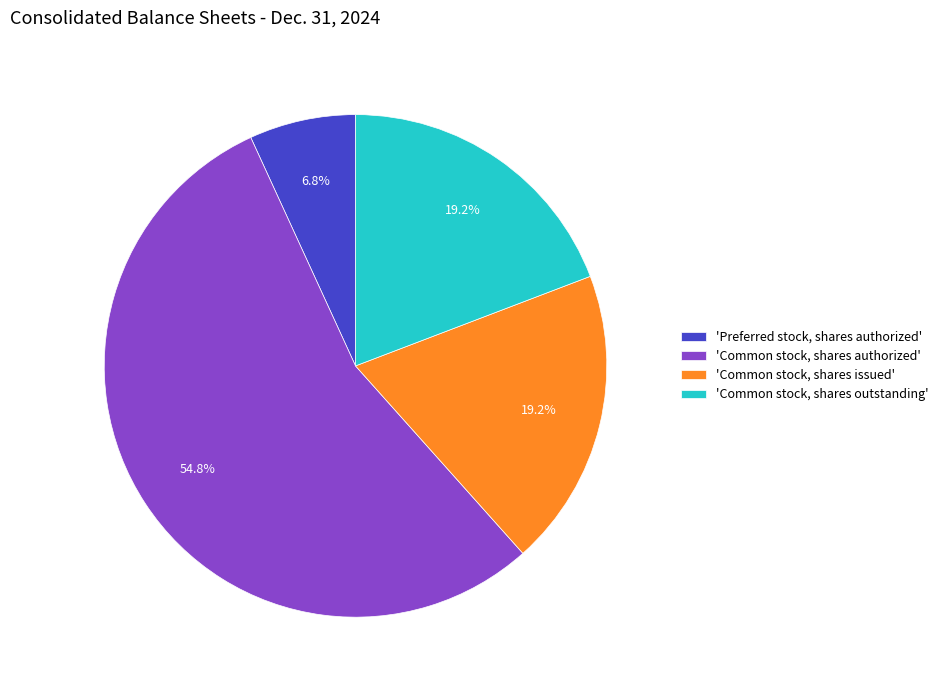

What percentage do 'Common stock, shares issued' and 'Preferred stock, shares authorized' together represent?

26.0%